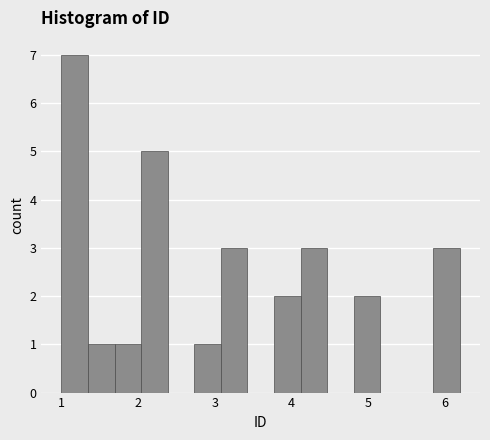

Read against the x-axis, roughly where is the centre of the tallest bar?

1.2